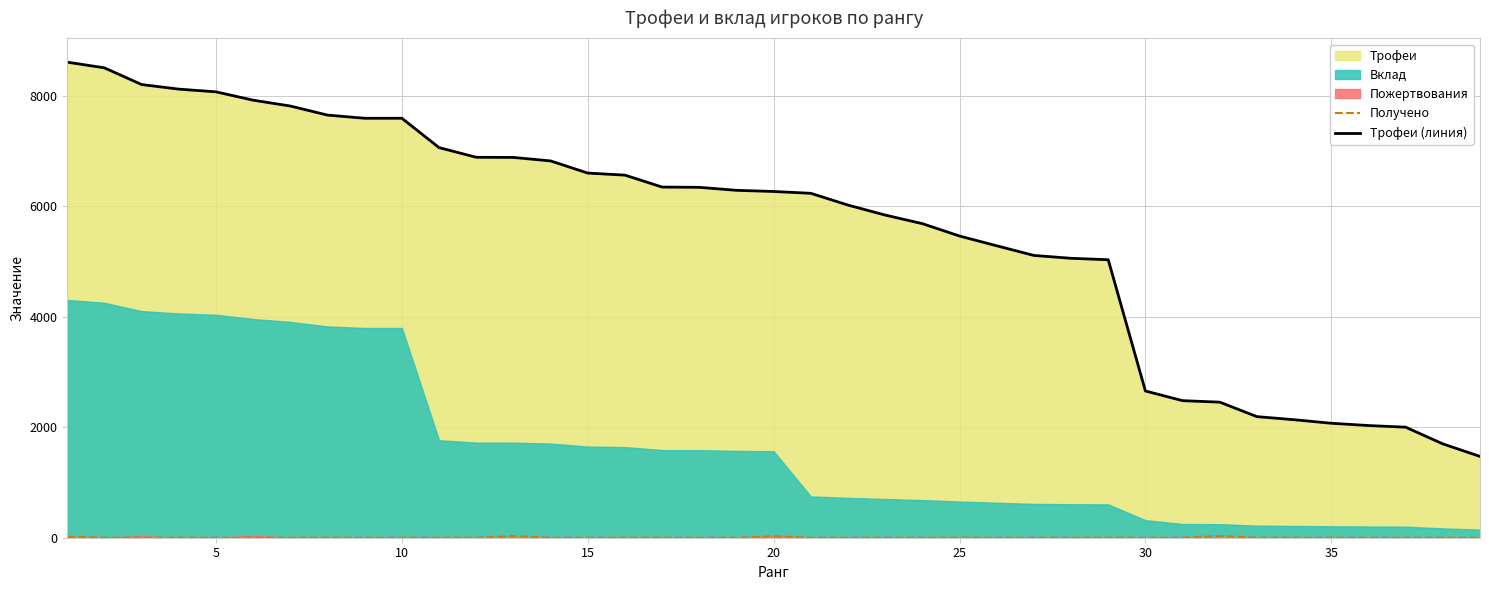

True or false: Трофеи (линия) and Получено intersect in this chart.

False